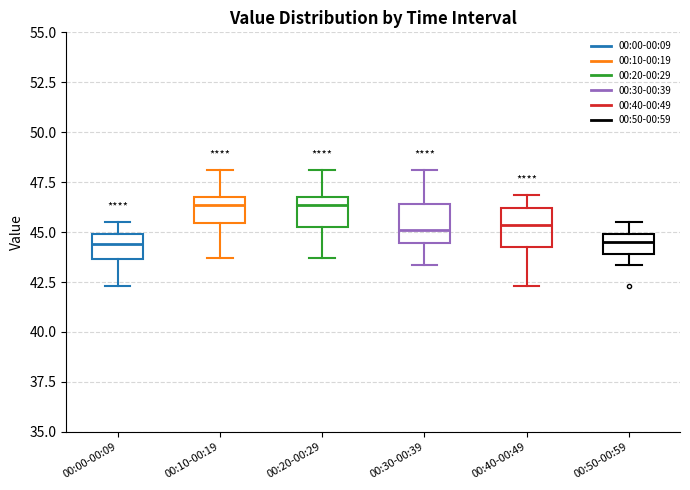

Reading left to right, transcribe this box plot: for each box, give where its median line is, the range the box spans, and where its two whiskers end, as read against the y-axis. The values are not printed on the chart, so give them approximately, as read against the axis.

00:00-00:09: median 44.5, box 43.5 to 45.0, whiskers 42.5 to 45.5
00:10-00:19: median 46.5, box 45.5 to 47.0, whiskers 43.5 to 48.0
00:20-00:29: median 46.5, box 45.5 to 47.0, whiskers 43.5 to 48.0
00:30-00:39: median 45.0, box 44.5 to 46.5, whiskers 43.5 to 48.0
00:40-00:49: median 45.5, box 44.5 to 46.0, whiskers 42.5 to 47.0
00:50-00:59: median 44.5, box 44.0 to 45.0, whiskers 43.5 to 45.5